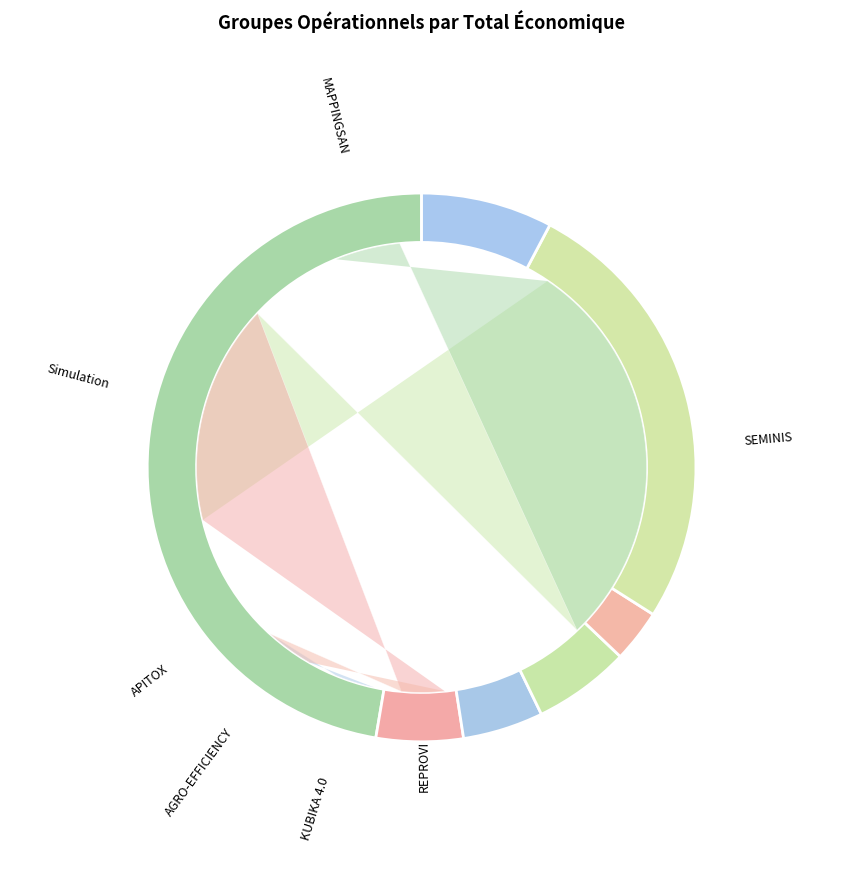

Rank the categories by value from highest to lowest.

SEMINIS, Simulation, MAPPINGSAN, AGRO-EFFICIENCY, REPROVI, KUBIKA 4.0, APITOX